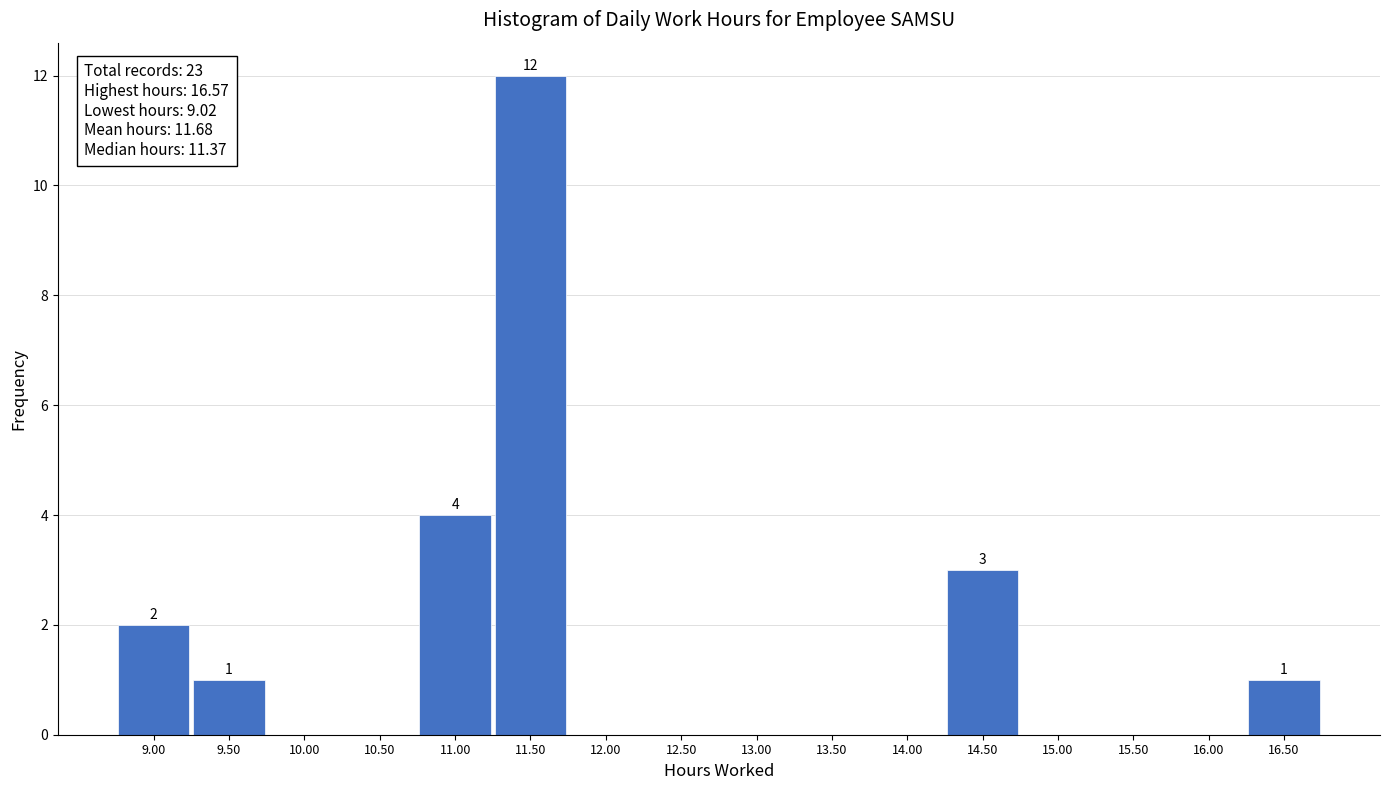

Which range on the x-axis has the tallest bar?

11.25 to 11.75